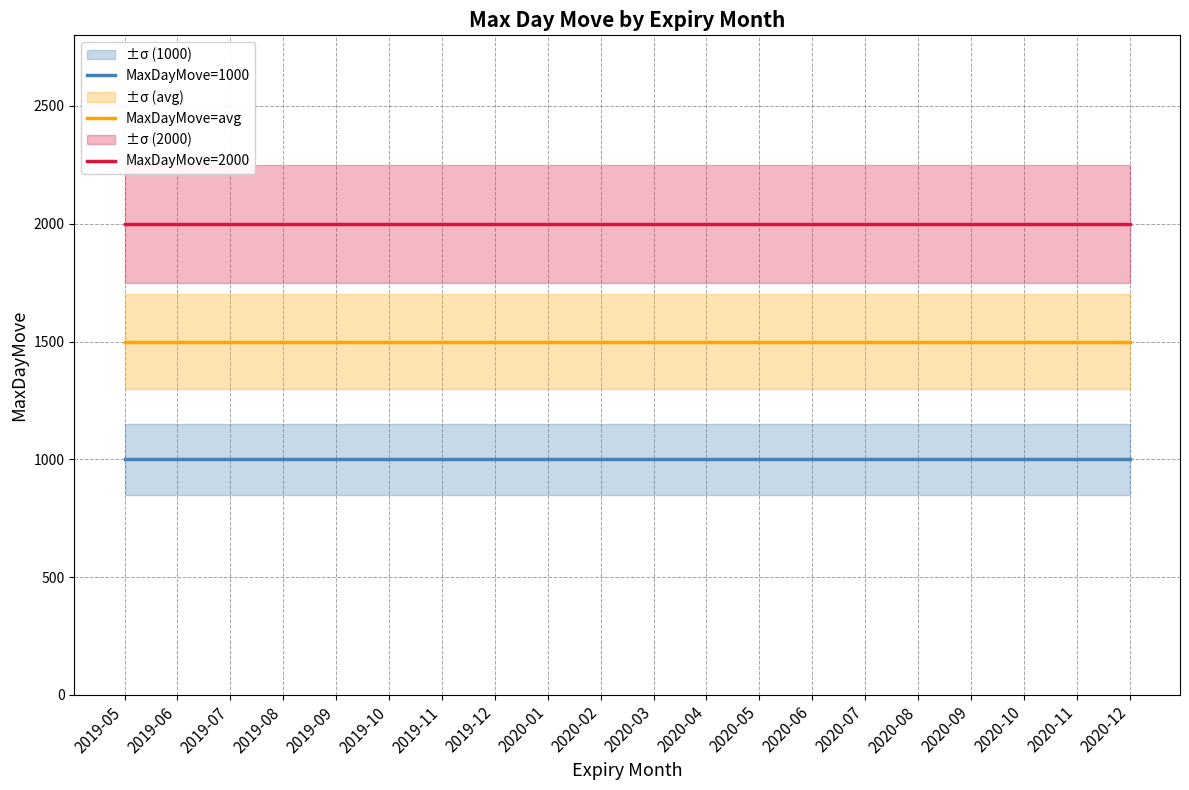

Read the MaxDayMove=2000 value at 2019-09.

2000